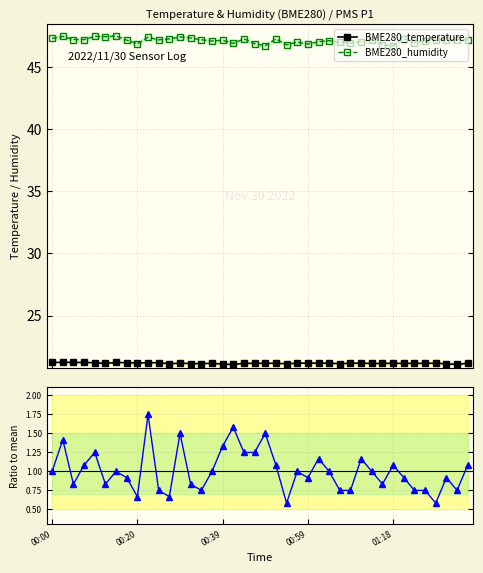

Which series changed the most between 17 and 33?

PMS_P1 (norm)